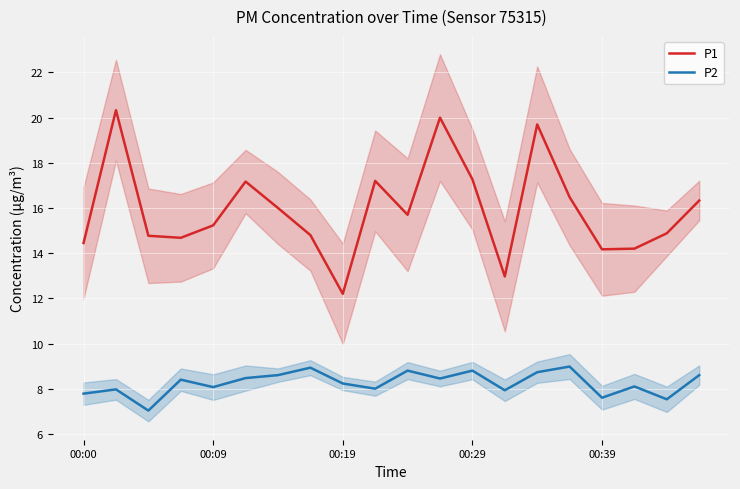

What is the maximum value for P2?

9.0